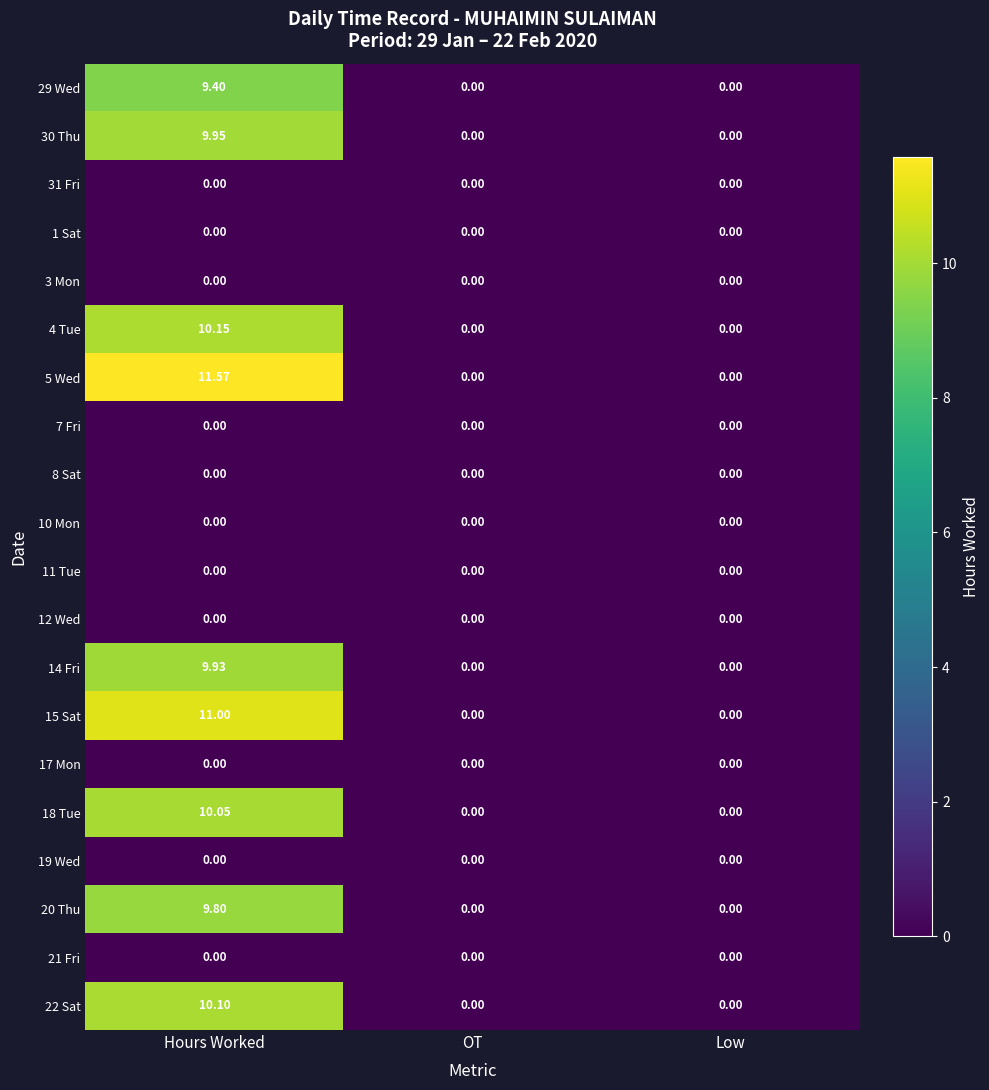

At which category is the sum across all series the highest?

Hours Worked